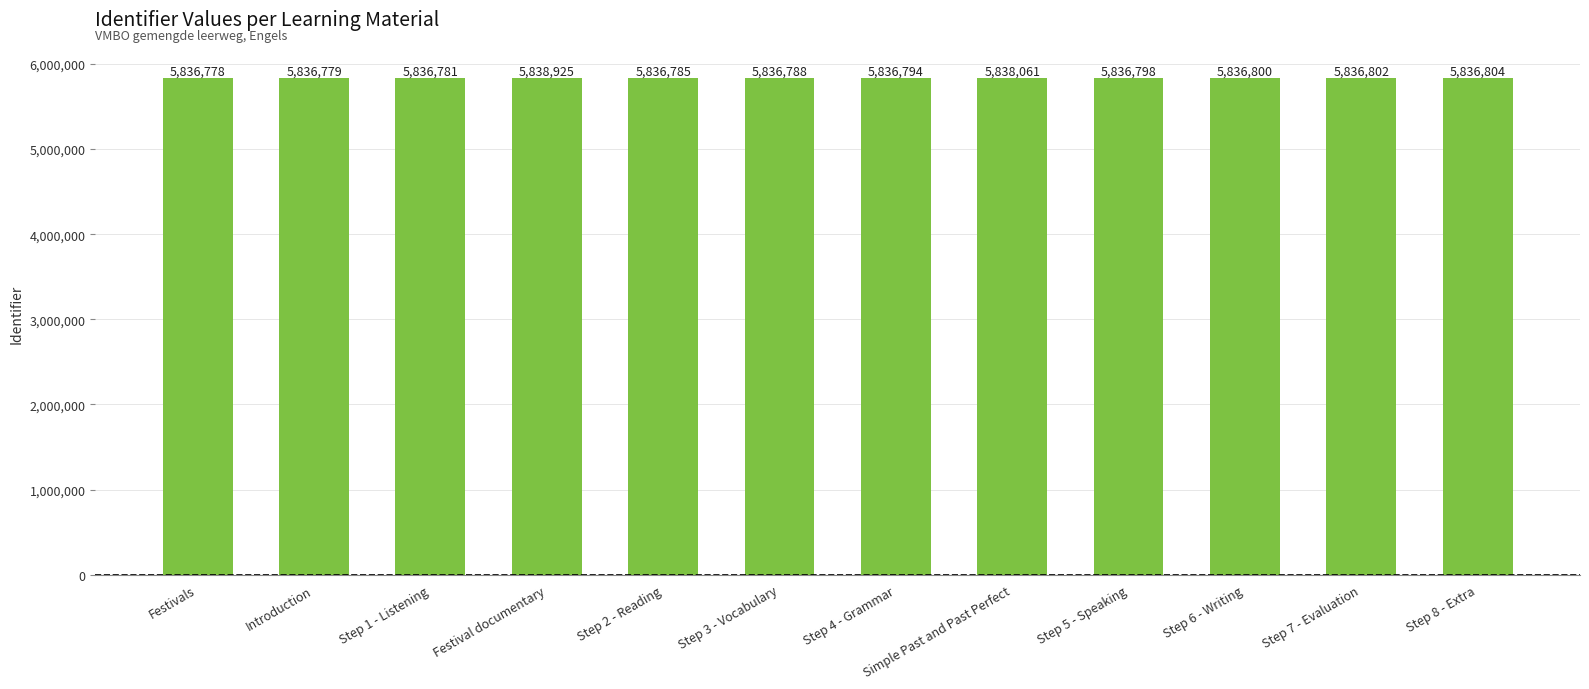

What is the maximum value shown in the chart?

5838925